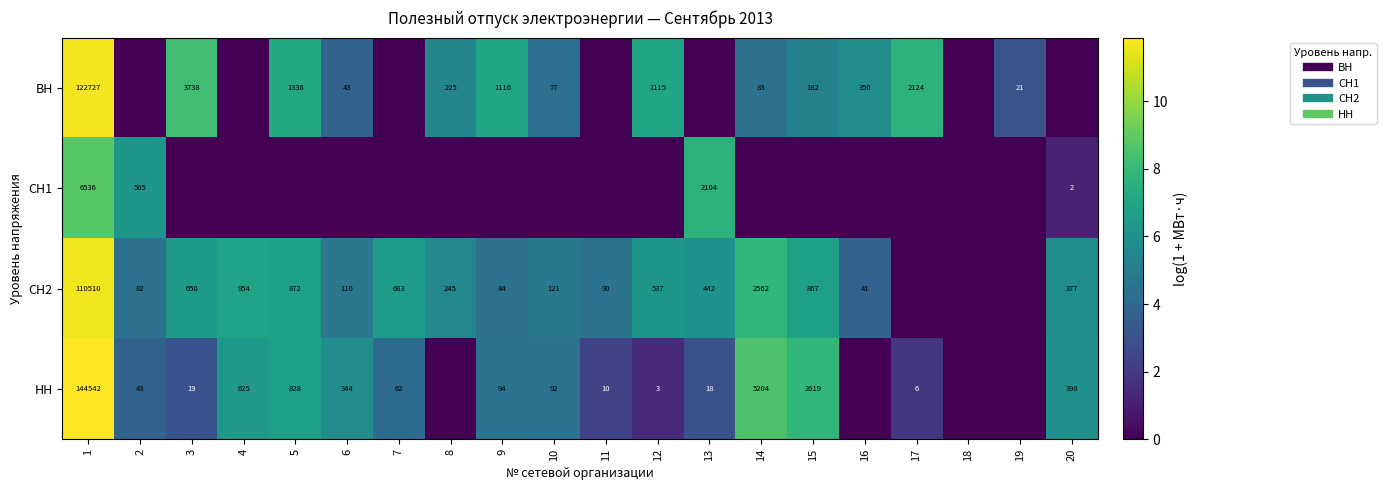

What is the difference between the second highest and minimum values in the НН series?

8.6